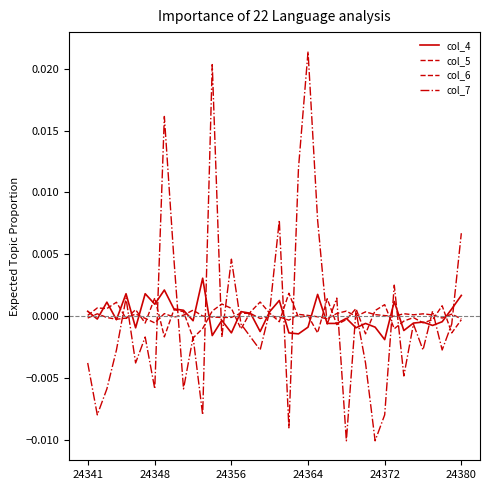

Which series ends up on top after the final intersection of col_7 and col_4?

col_7